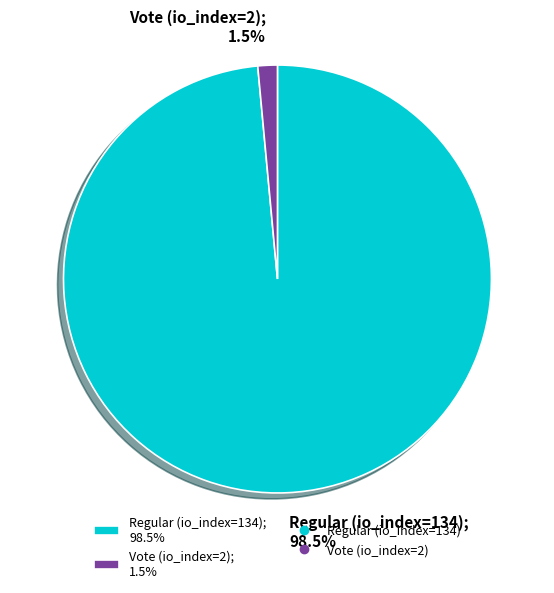

Which category has the biggest portion of the pie?

Regular (io_index=134)